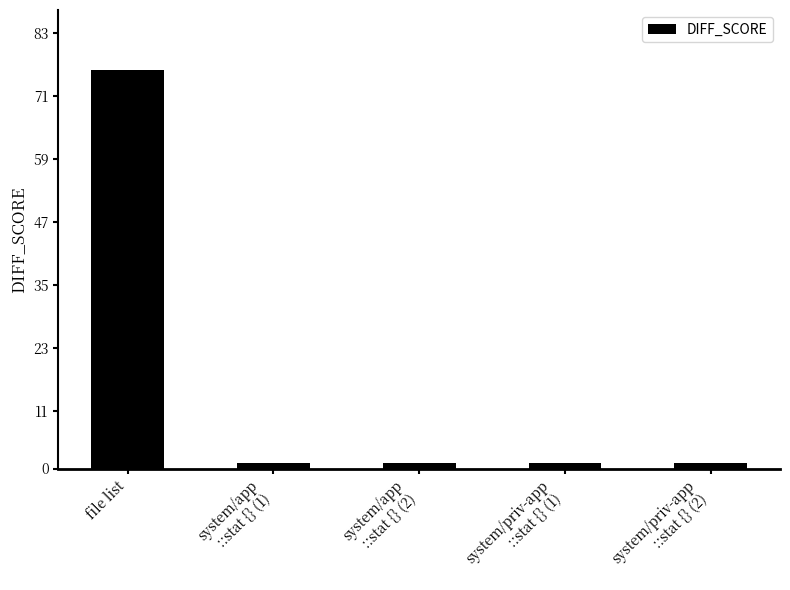

What is the label of the 2nd bar from the right?

system/priv-app
::stat {} (1)